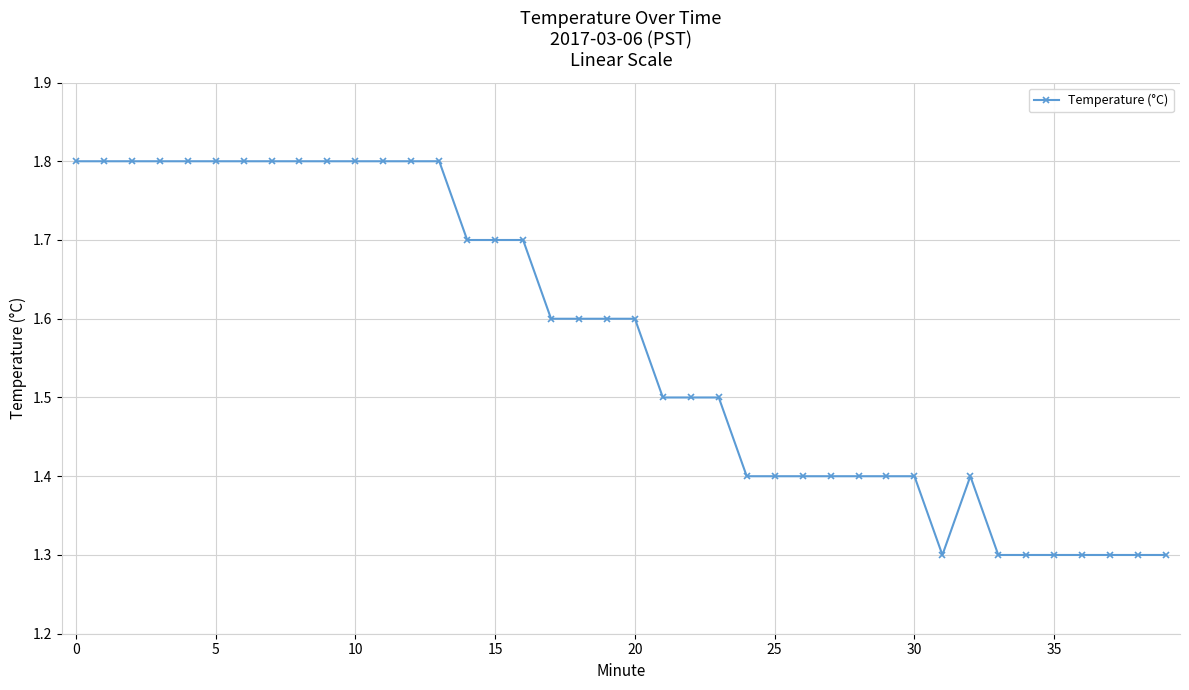

What is the difference between the maximum and minimum values?

0.5